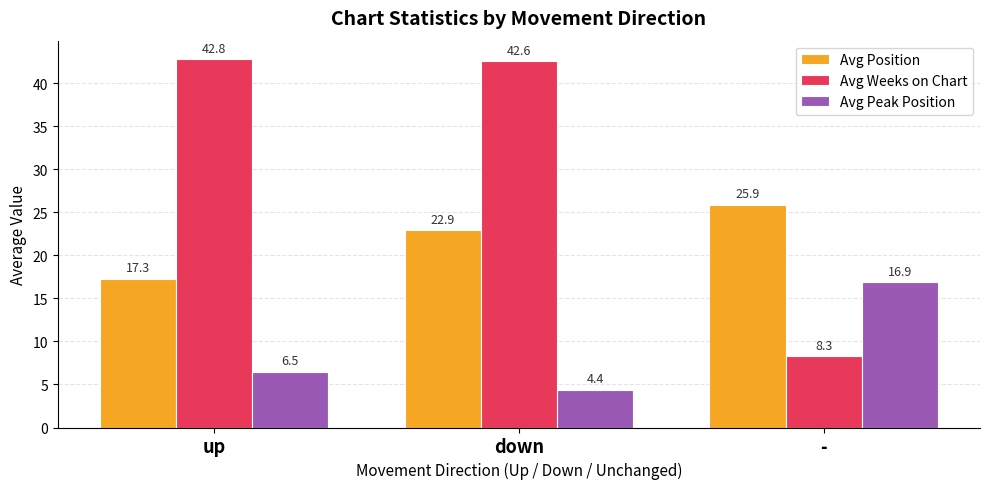

At how many categories does at least one series exceed 10?

3